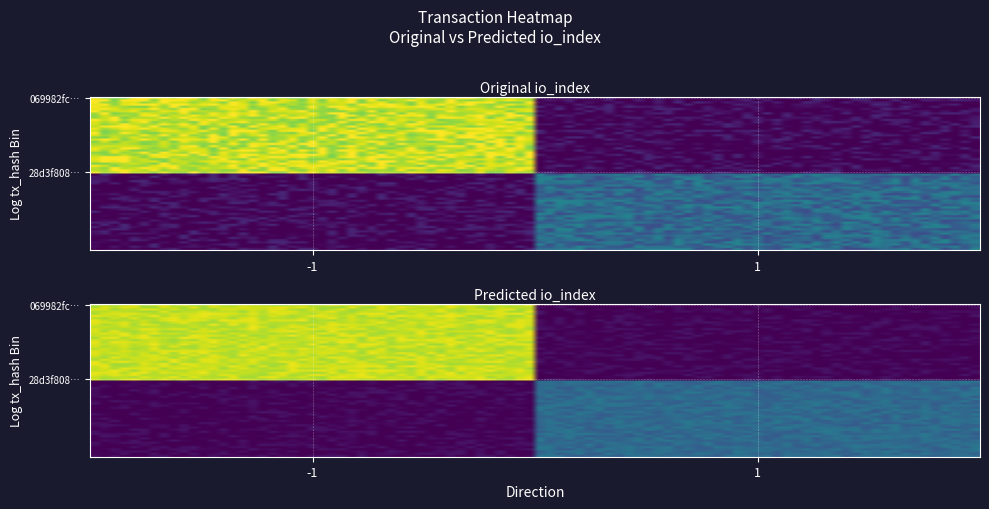

Is the value of 069982fc0d91316b9a7a0098404e70ae0a0280c at io_index greater than the value of 28d3f808740e58a2f6b0a1243bbeadde7f32faf at direction?

Yes